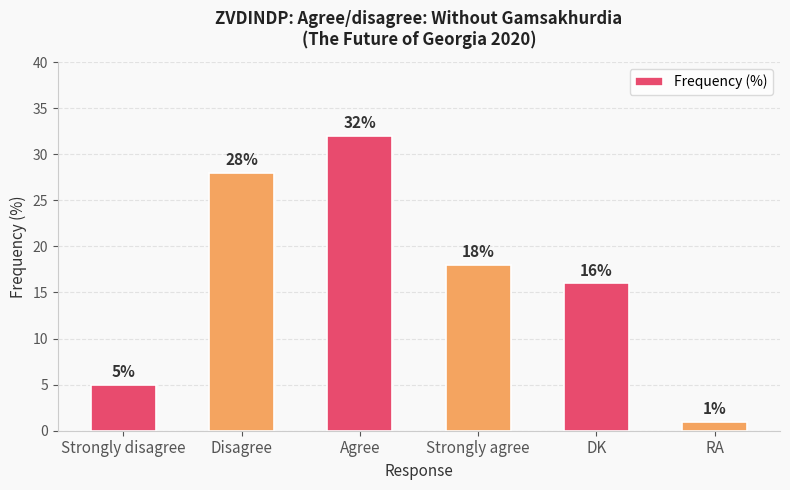

Which has a higher value, Strongly disagree or Agree?

Agree